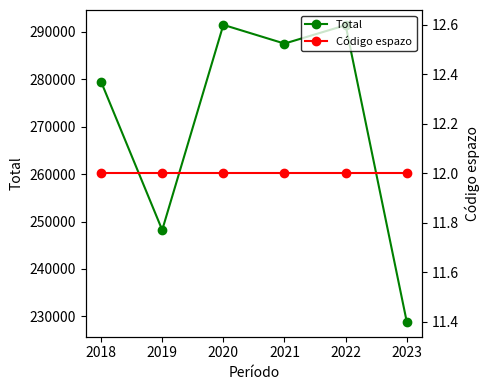

Reading left to right, extract all data points from this chart.

Total: 279481	248209	291452	287504	291380	228855
Código espazo: 12	12	12	12	12	12